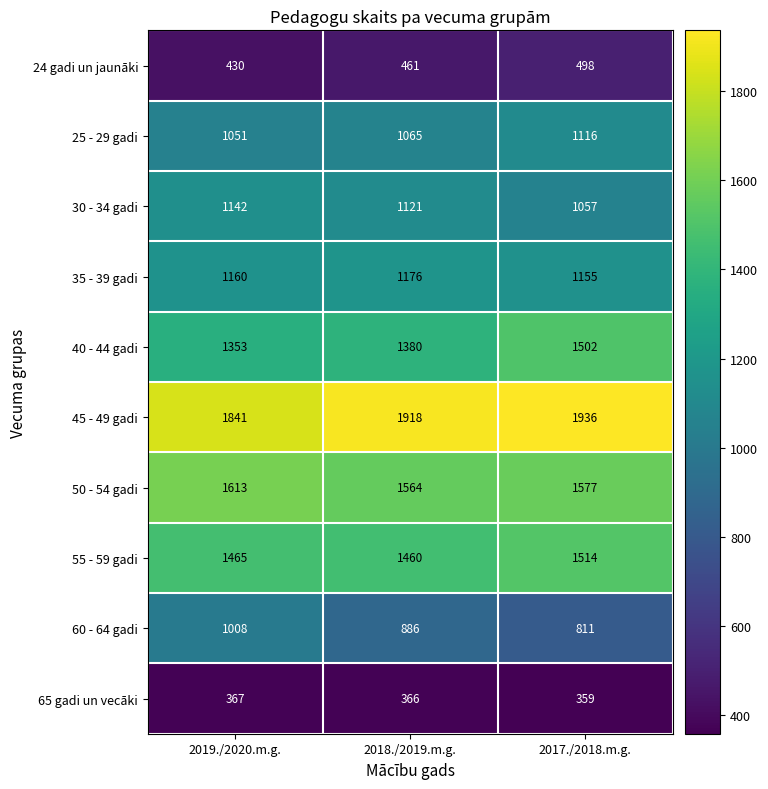

What is the smallest value displayed?

359